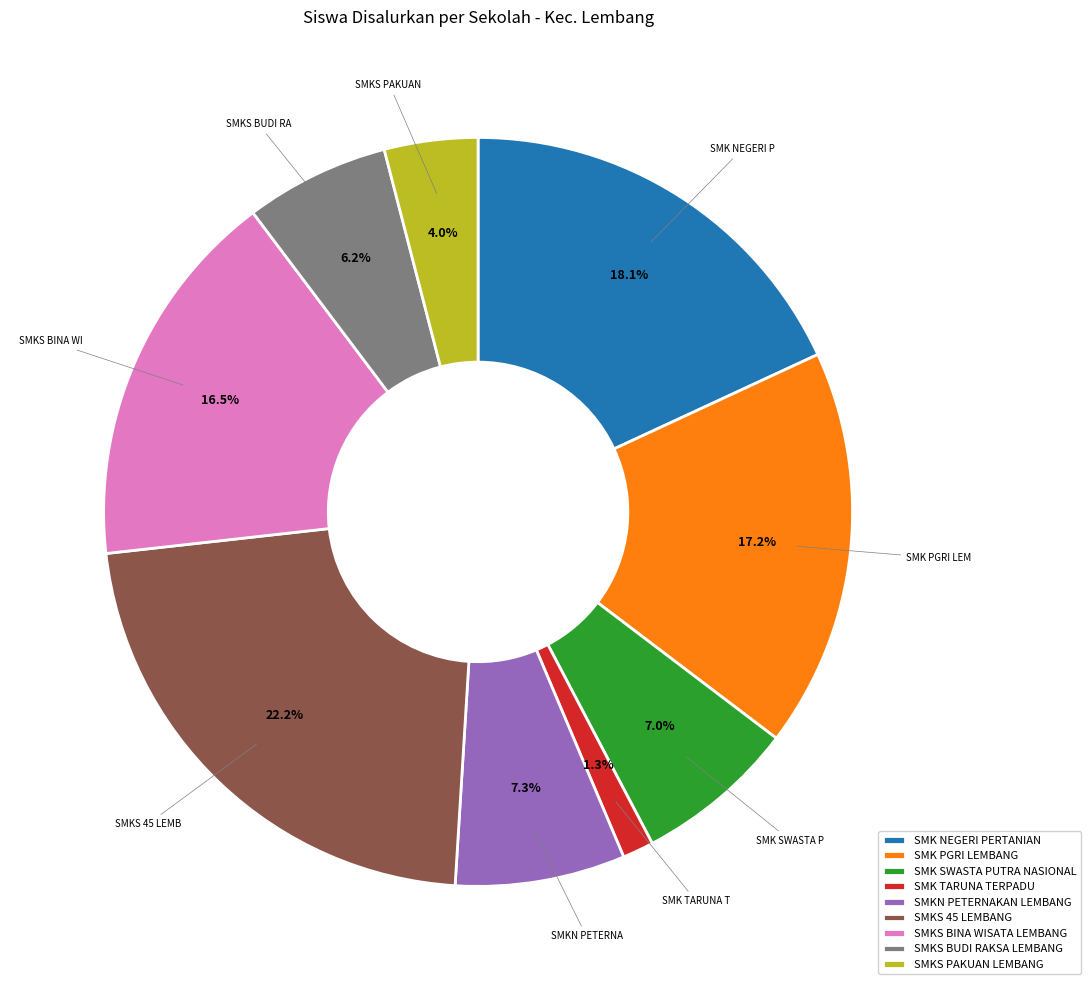

Is the sum of SMKS PAKUAN LEMBANG and SMK NEGERI PERTANIAN greater than half?

No